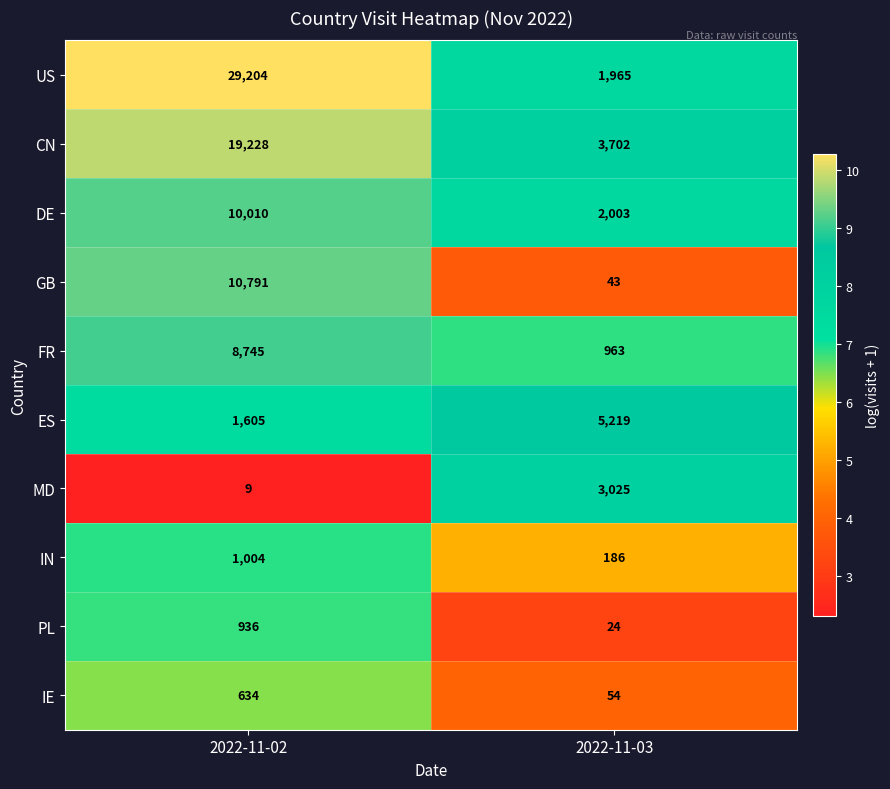

Count the number of categories in the chart.

2